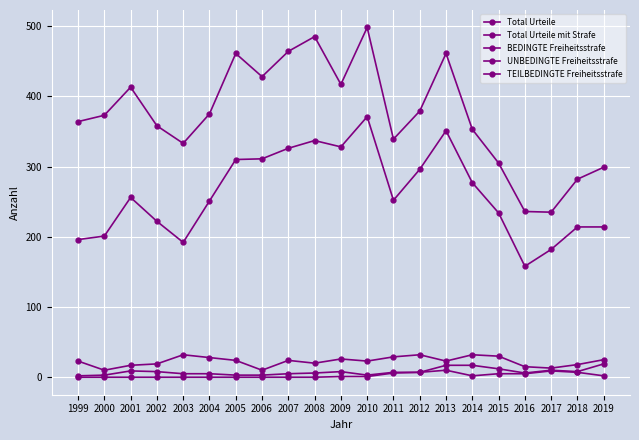

True or false: BEDINGTE Freiheitsstrafe and Total Urteile mit Strafe cross at least once.

False